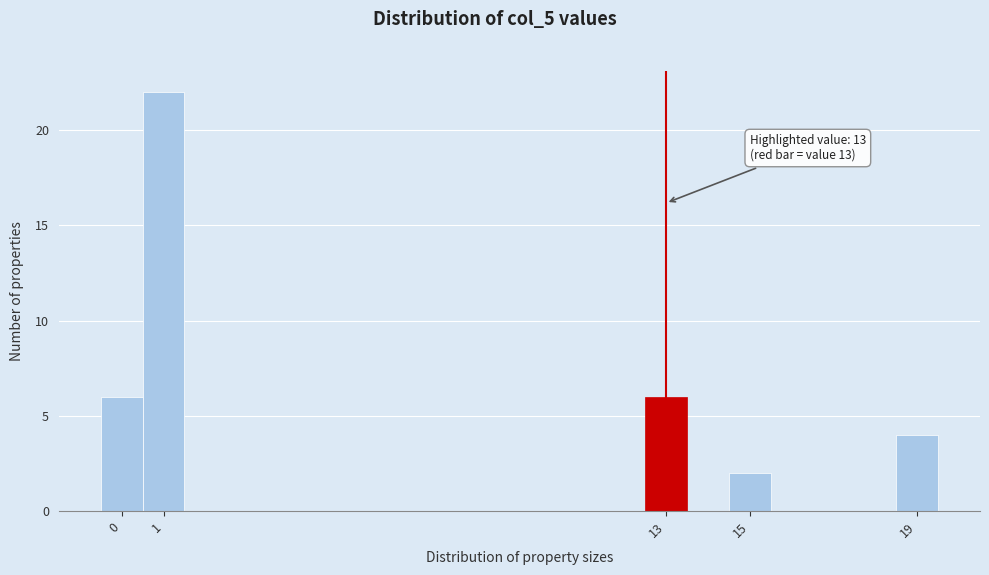

Over which range of the x-axis is the bar tallest?

0.5 to 1.5